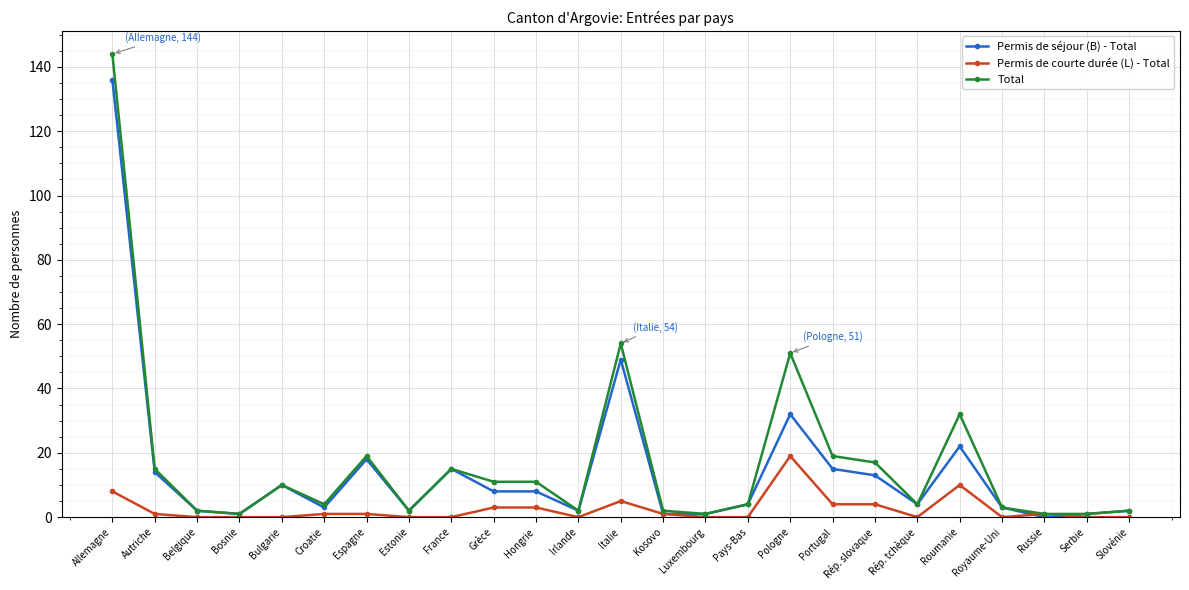

What value does the Permis de courte durée (L) - Total series have at Pologne, to the nearest 10?

20